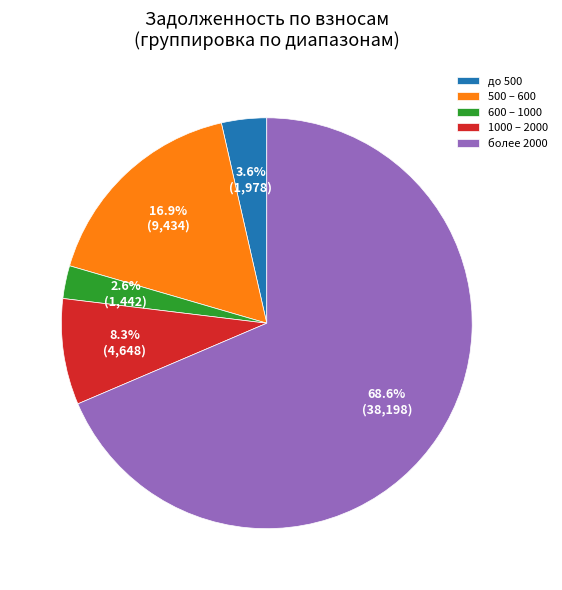

Between 500 – 600 and более 2000, which is larger?

более 2000